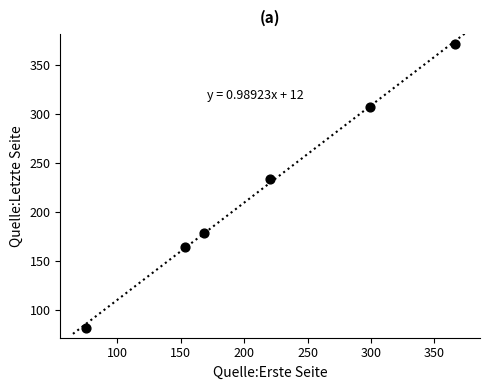

What is the average X value?

214